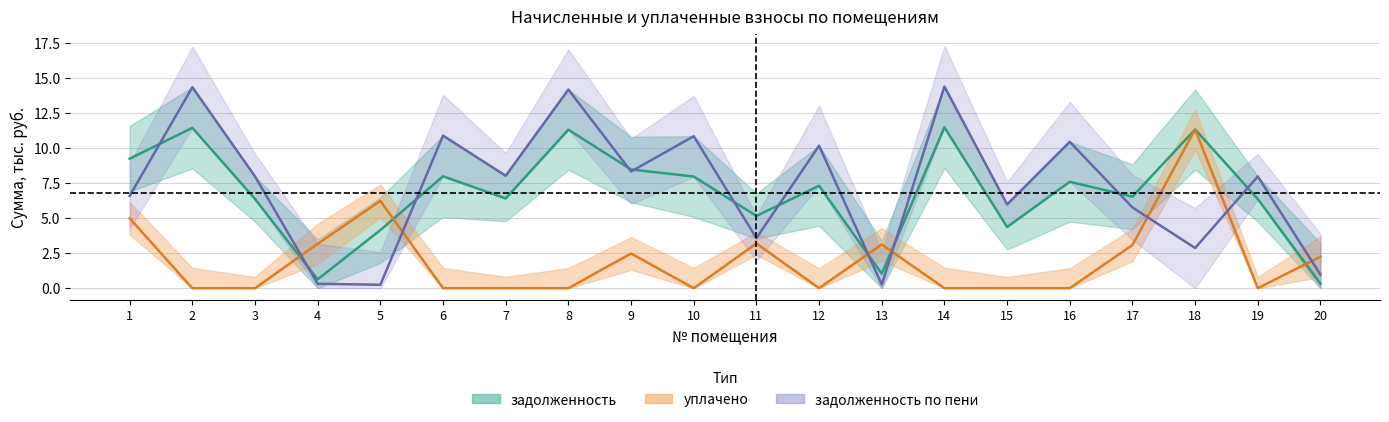

The задолженность series shows 5.1 at 9. True or false?

False